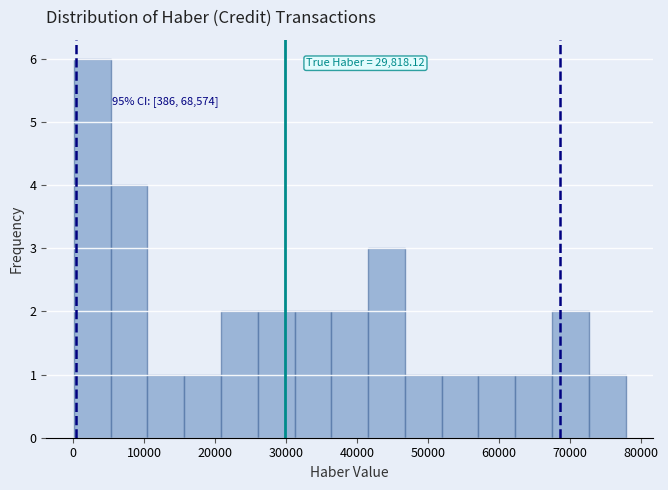

Over which range of the x-axis is the bar tallest?

0 to 5000